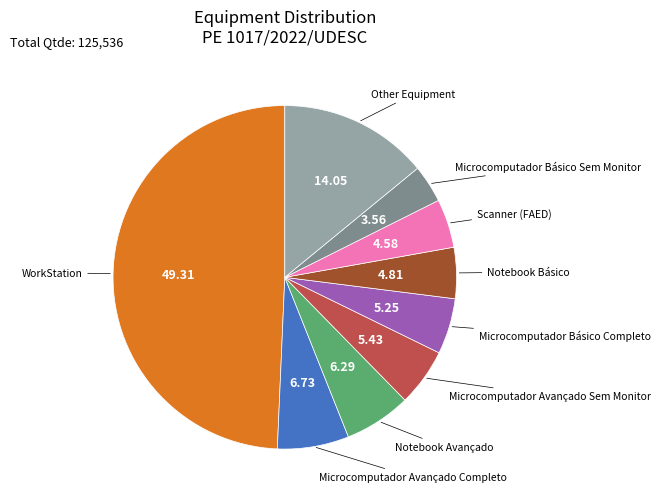

Which slice is the largest?

WorkStation